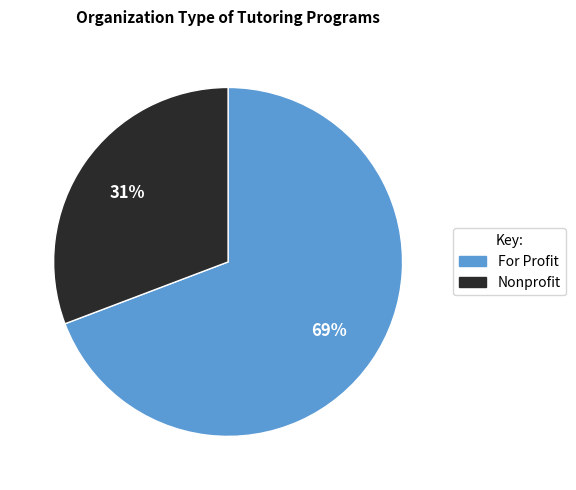

Does For Profit represent more than half of the total?

Yes